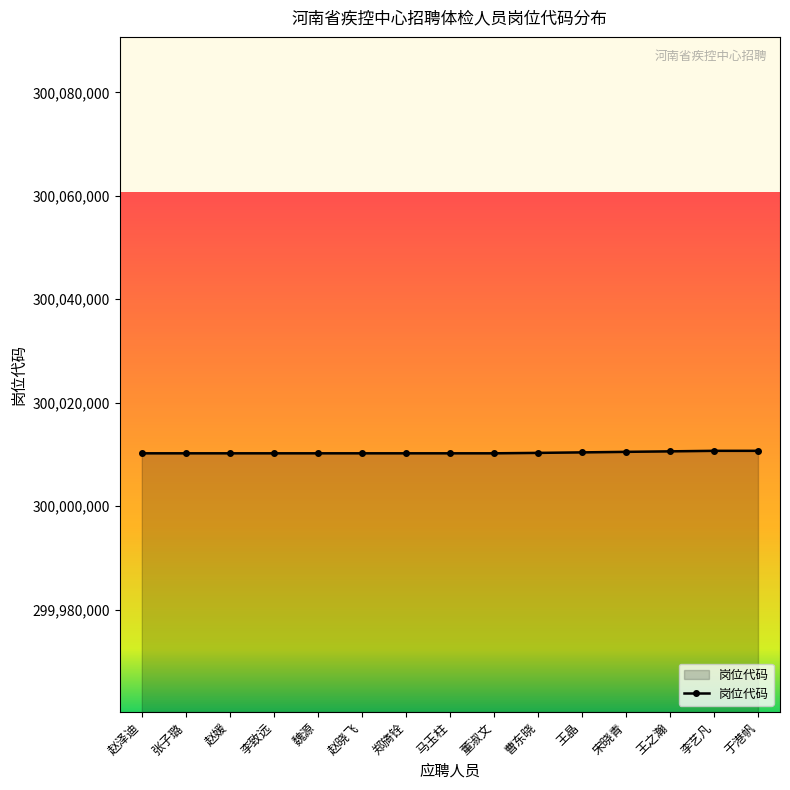

Approximately how many times larger is the value at 王晶 compared to 李艺凡?

1.0